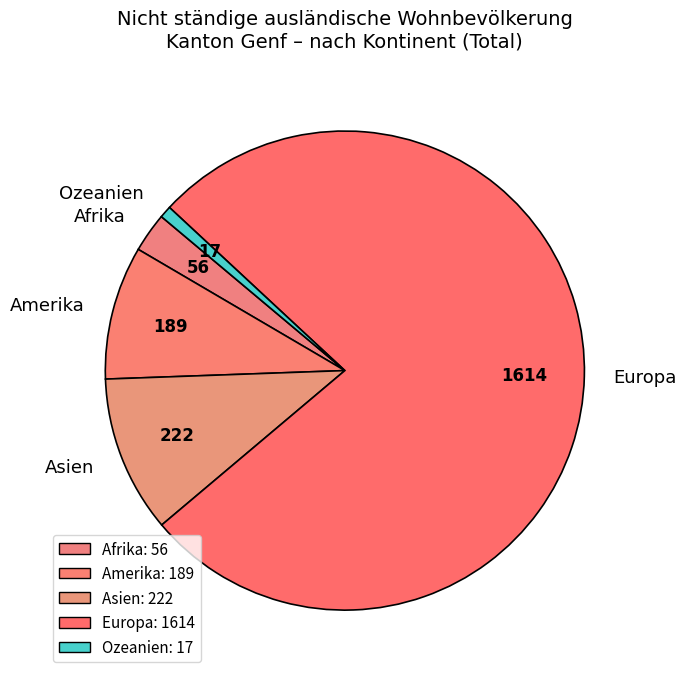

Do Amerika and Ozeanien together represent more than half of the pie?

No